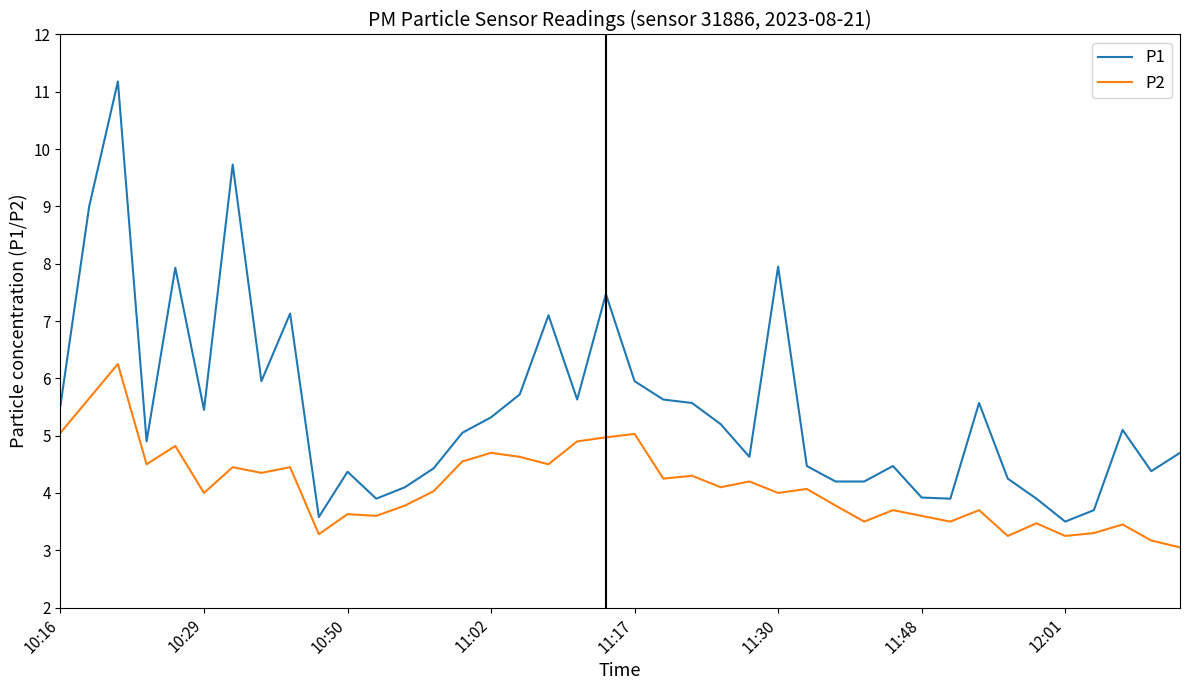

Which series has the largest total across all categories?

P1